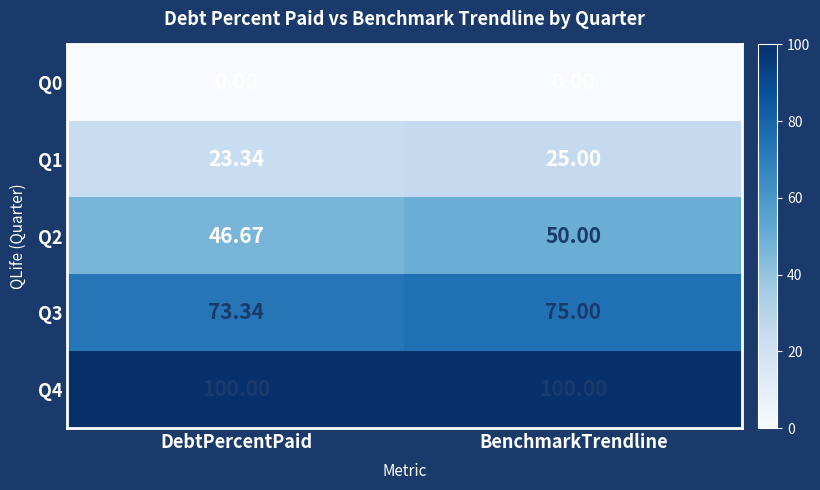

Between DebtPercentPaid and BenchmarkTrendline, which series saw the biggest shift?

Q2